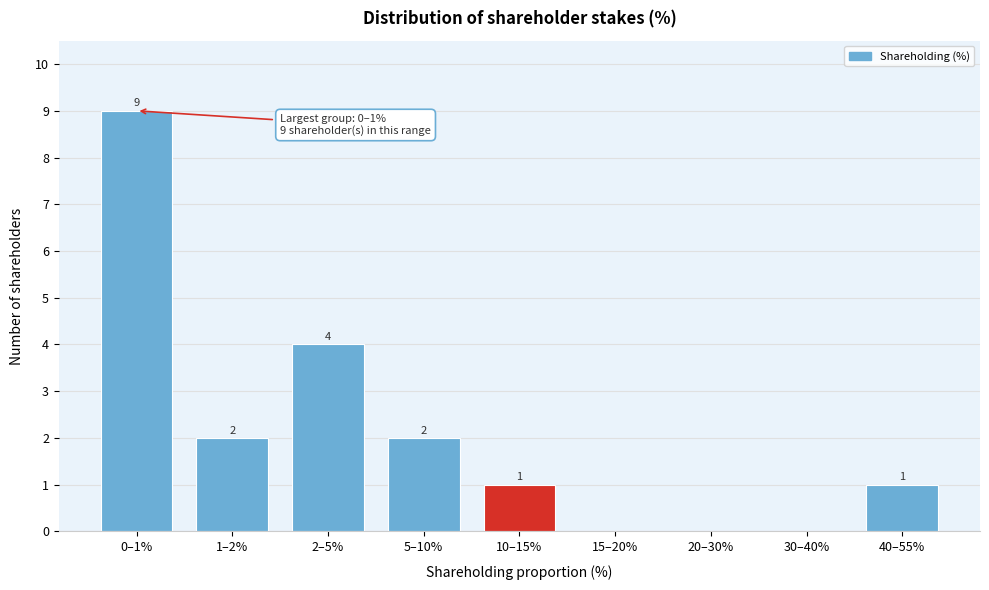

Reading right to left, transcribe all the data shown in this chart.

40–55%=1	30–40%=0	20–30%=0	15–20%=0	10–15%=1	5–10%=2	2–5%=4	1–2%=2	0–1%=9